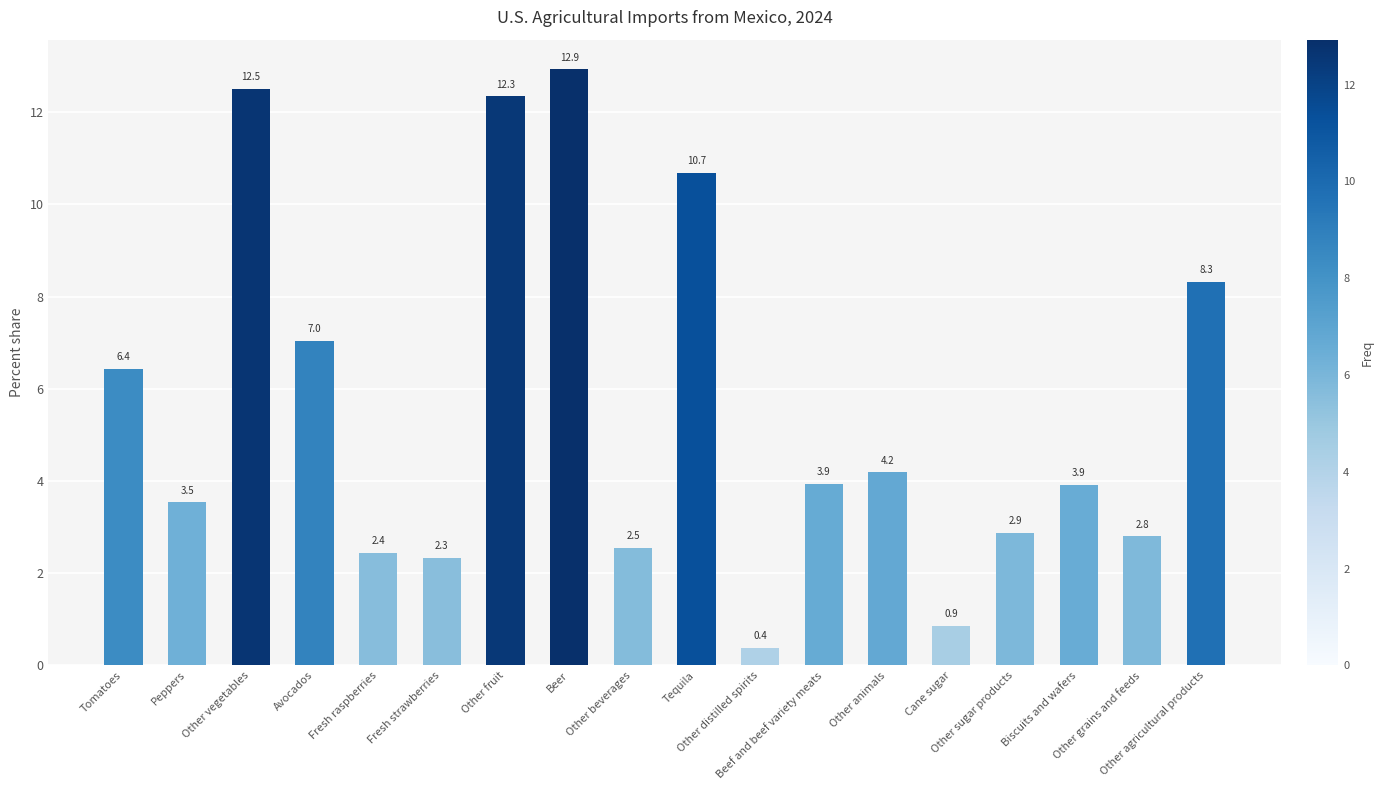

What is the value of the 16th bar from the left?

3.9